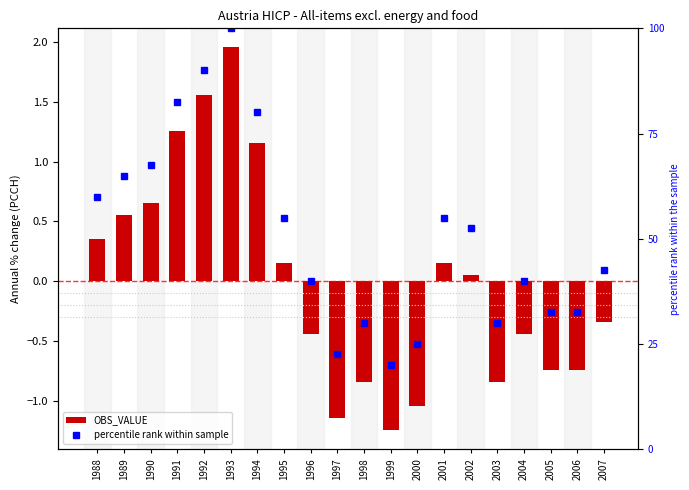

Which series changed the most between 1992 and 1998?

percentile rank within sample